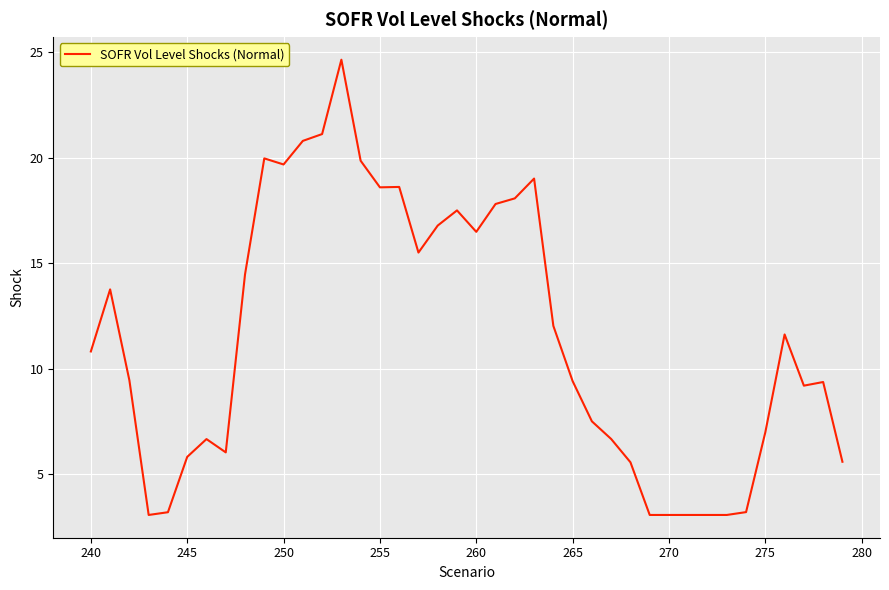

What is the minimum value shown in the chart?

3.1